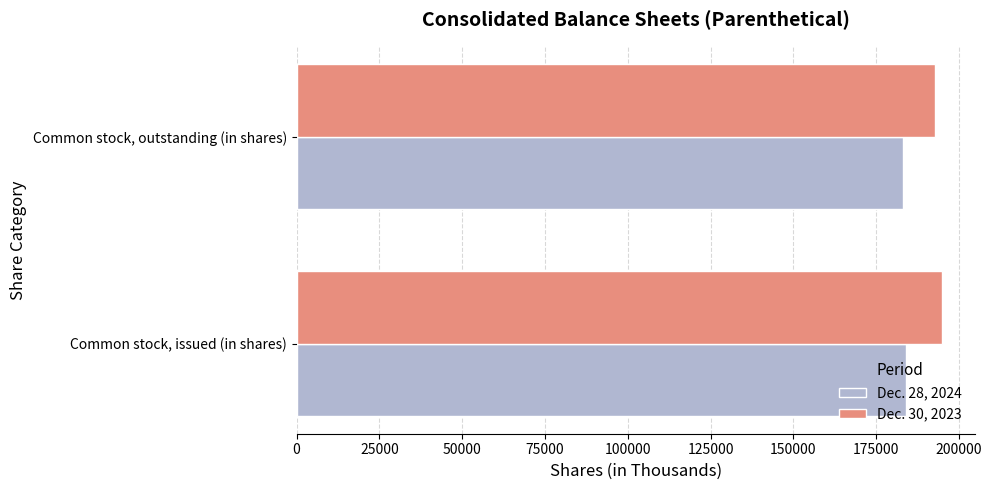

What is the average value of the Dec. 30, 2023 series?

193949